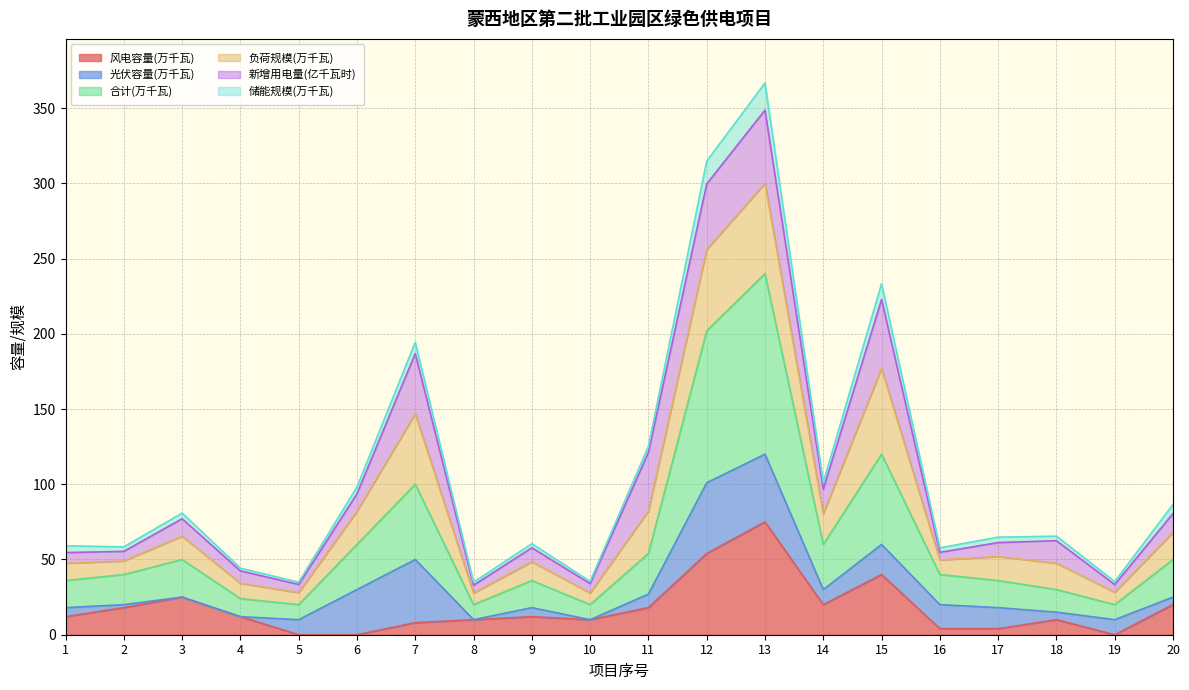

At which category does 风电容量(万千瓦) reach its first local peak?

3